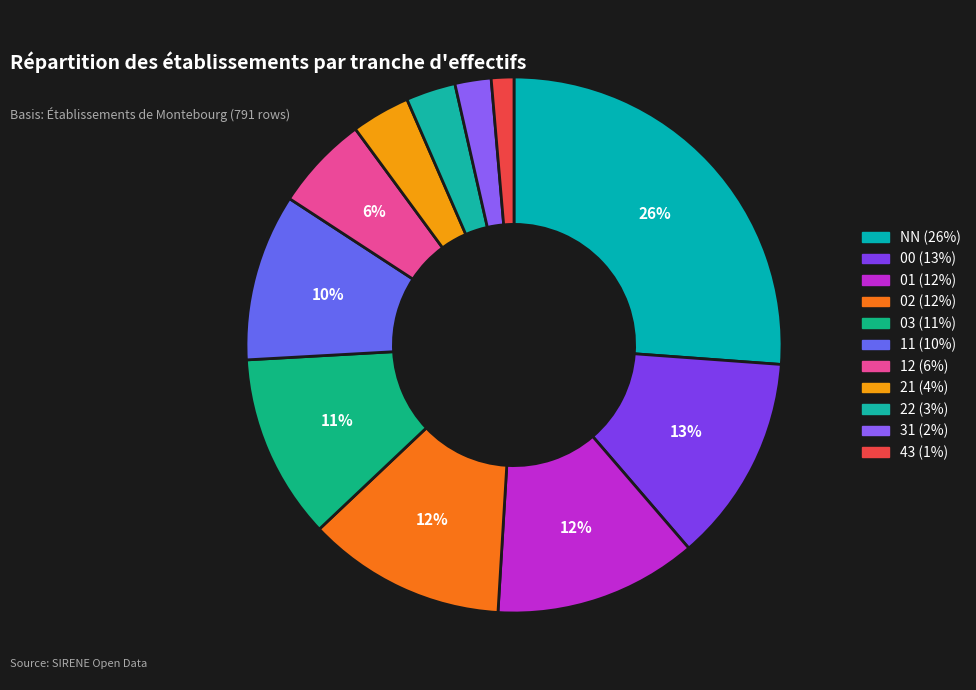

Is there any slice that represents more than half of the pie?

No